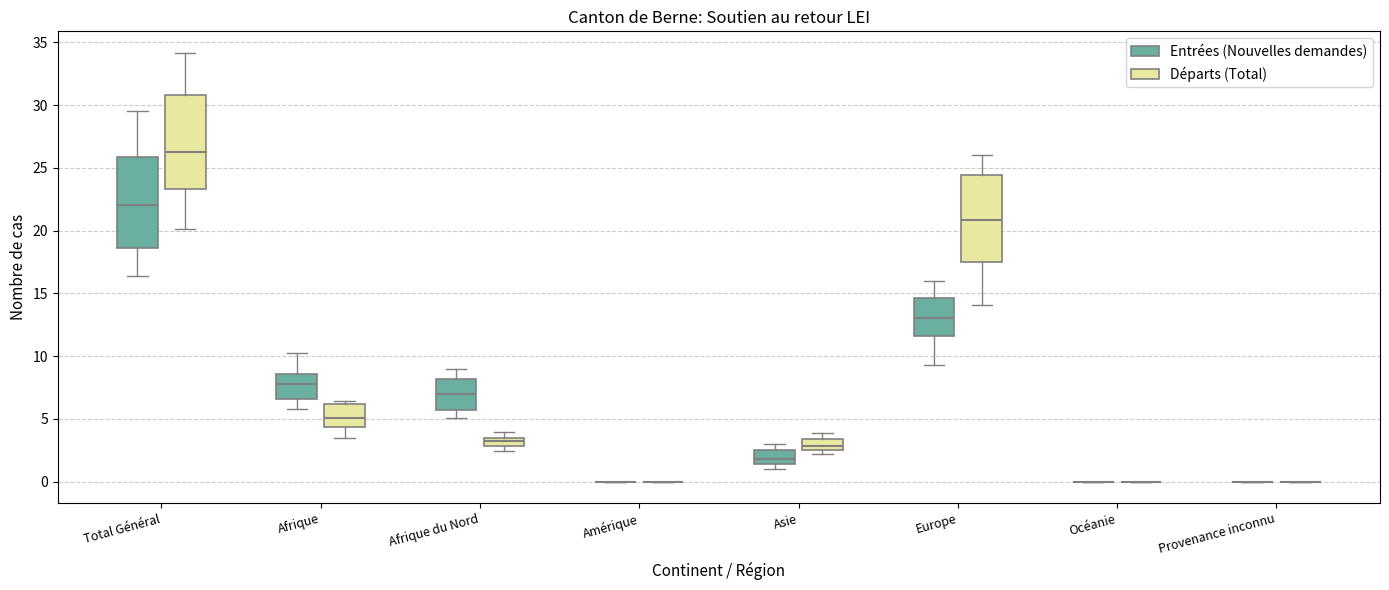

Where is the upper edge of the box for Asie (Départs (Total)) on the y-axis? The values are not printed on the chart, so give them approximately, as read against the axis.

3.5